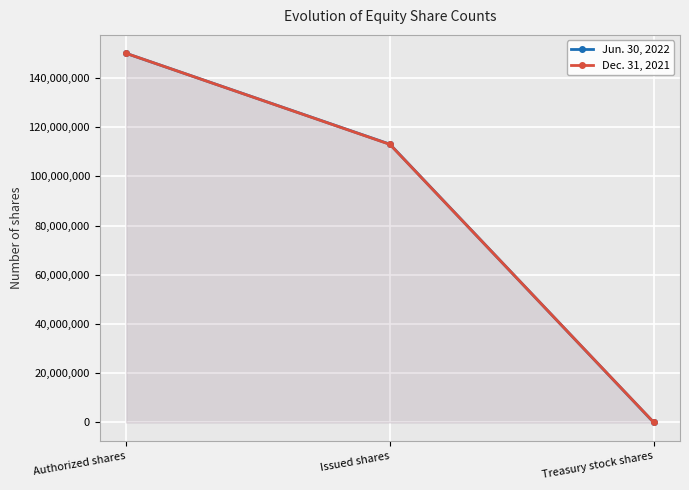

What is the sum of the Dec. 31, 2021 values at Issued shares and Authorized shares?

263014528